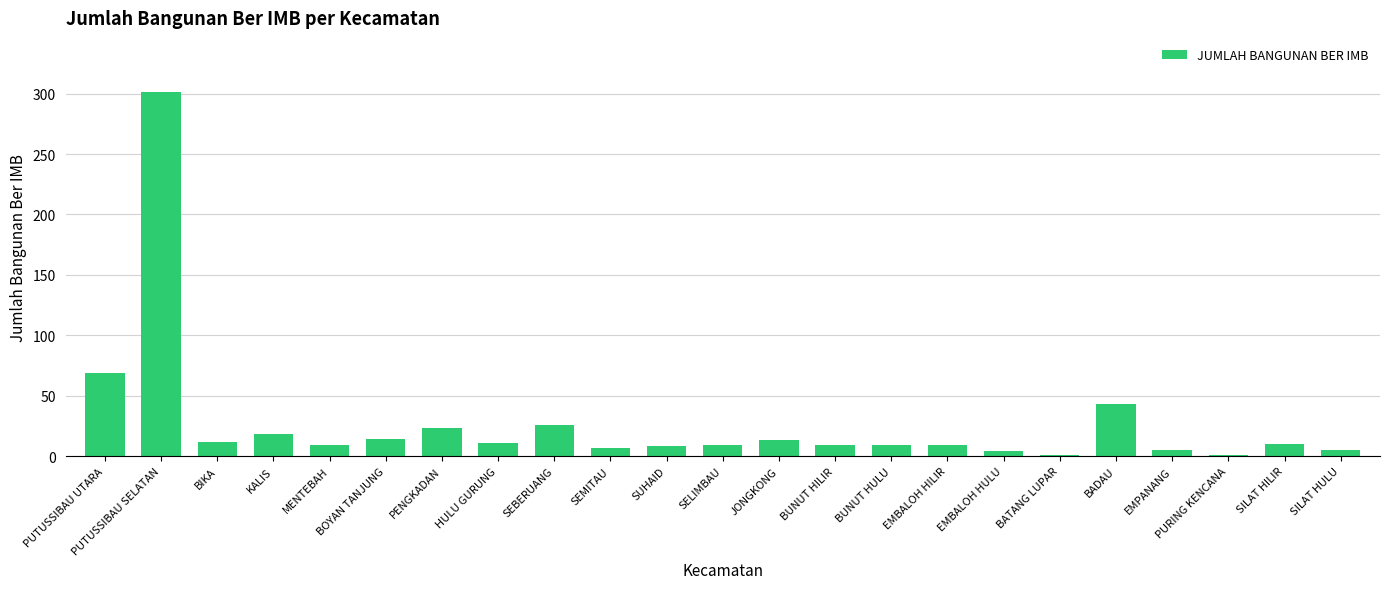

Approximately how many times larger is the value at EMBALOH HILIR compared to MENTEBAH?

1.0